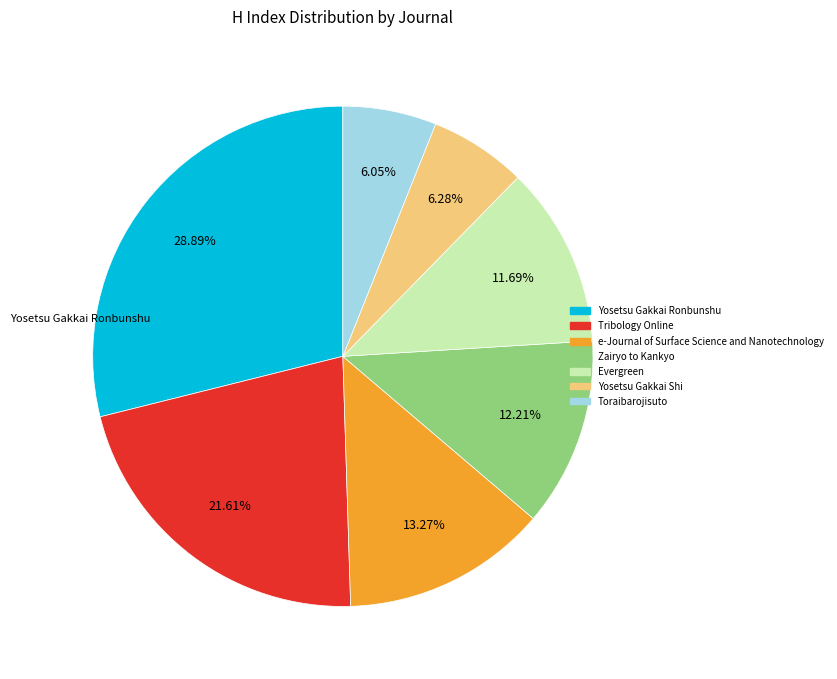

Count the number of slices in the pie.

7